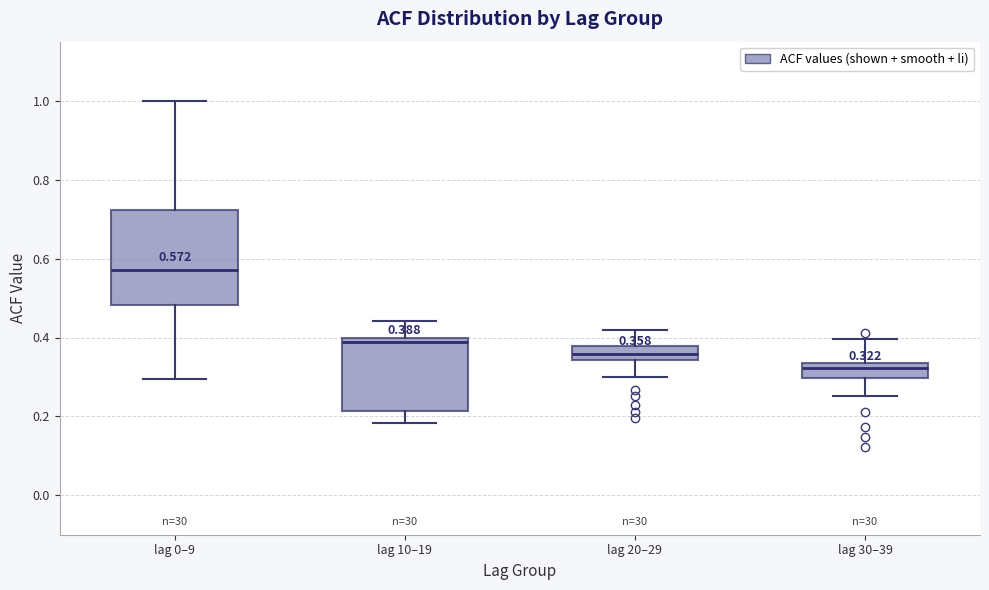

Comparing the boxes themselves (not the whiskers), which one is the tallest?

lag 0–9